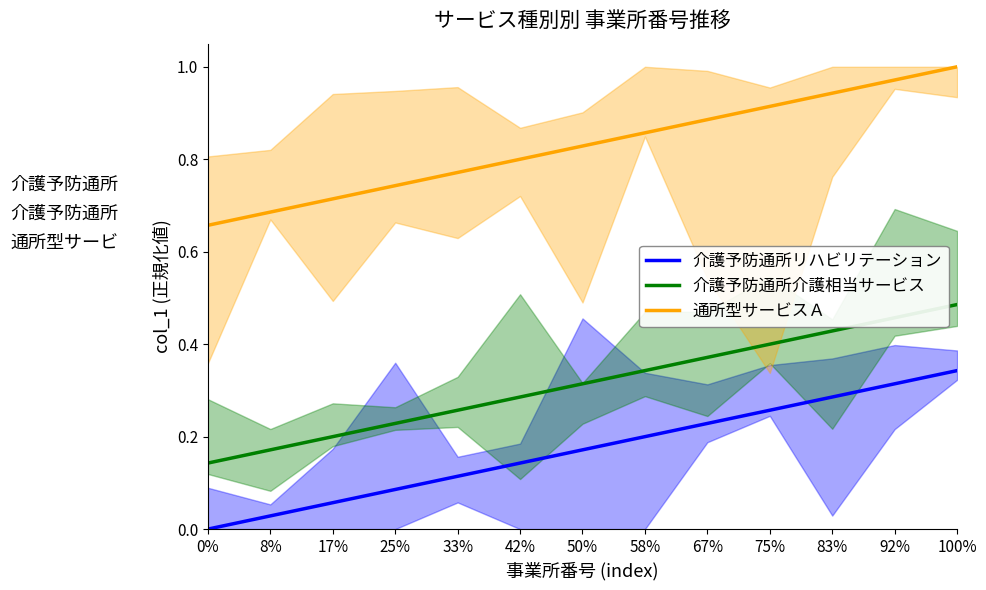

Reading left to right, list all the values displayed in this chart.

介護予防通所リハビリテーション: 0%=0.0	8%=0.0	17%=0.1	25%=0.1	33%=0.1	42%=0.1	50%=0.2	58%=0.2	67%=0.2	75%=0.3	83%=0.3	92%=0.3	100%=0.3
介護予防通所介護相当サービス: 0%=0.1	8%=0.2	17%=0.2	25%=0.2	33%=0.3	42%=0.3	50%=0.3	58%=0.3	67%=0.4	75%=0.4	83%=0.4	92%=0.5	100%=0.5
通所型サービスＡ: 0%=0.7	8%=0.7	17%=0.7	25%=0.7	33%=0.8	42%=0.8	50%=0.8	58%=0.9	67%=0.9	75%=0.9	83%=0.9	92%=1.0	100%=1.0